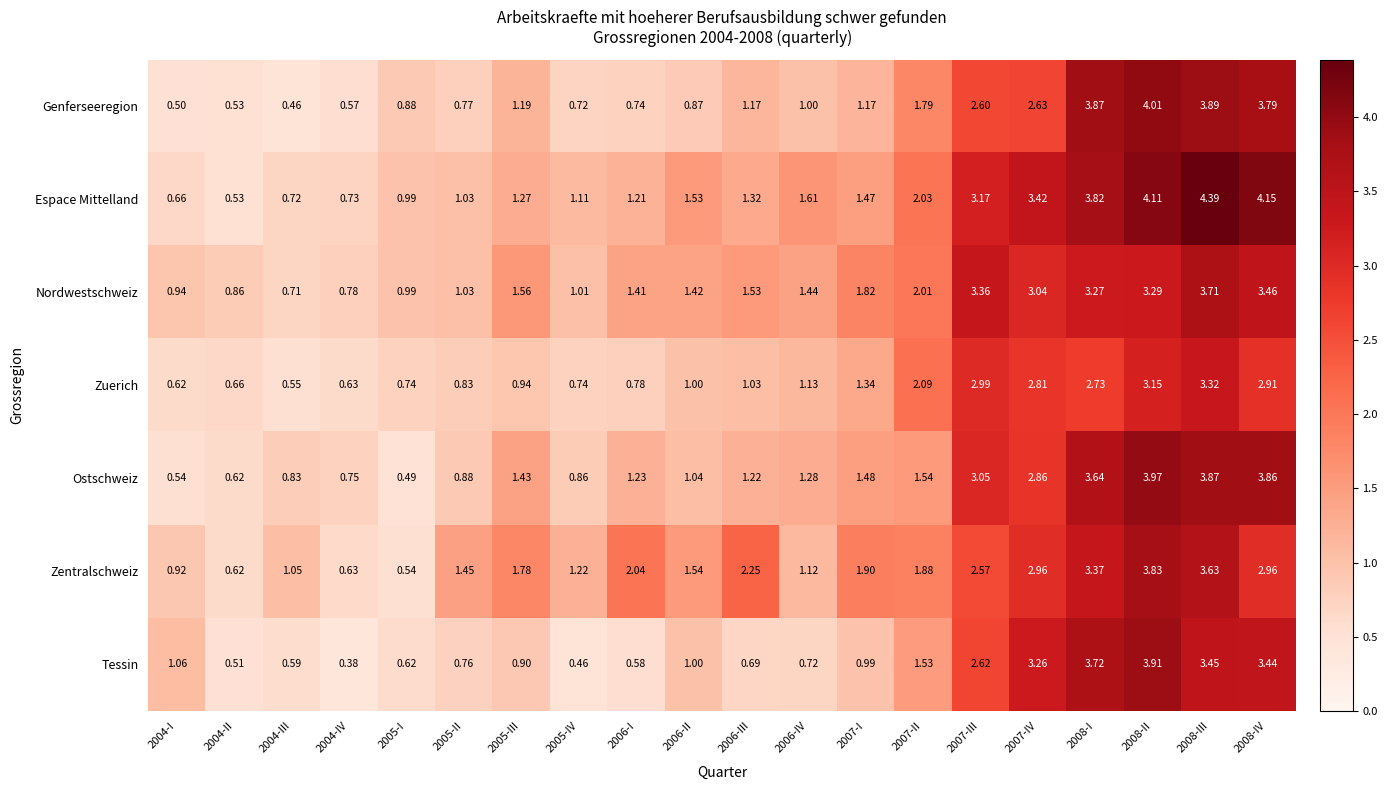

Rank the series by their maximum value, from highest to lowest.

Espace Mittelland, Genferseeregion, Ostschweiz, Tessin, Zentralschweiz, Nordwestschweiz, Zuerich